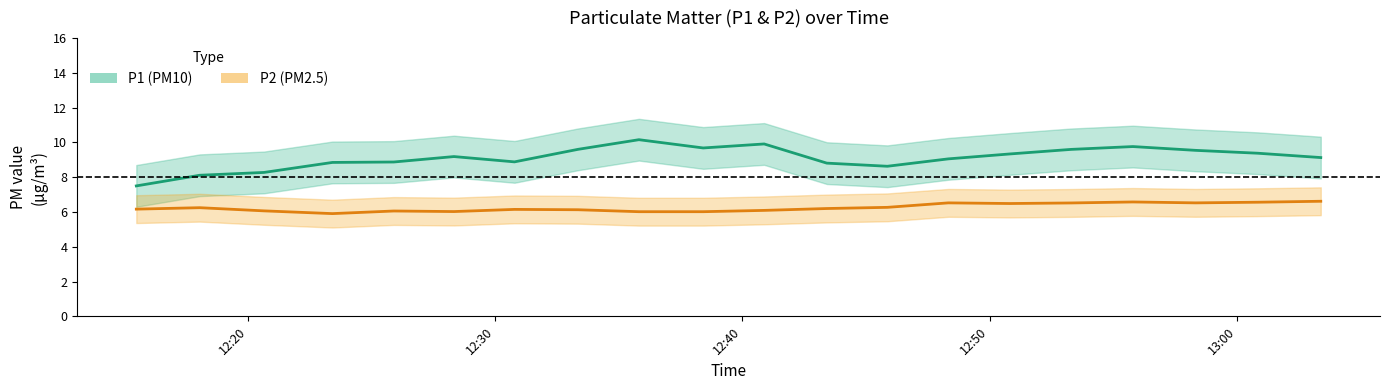

True or false: P2 (smooth) has a value of 3.7 at 5.

False